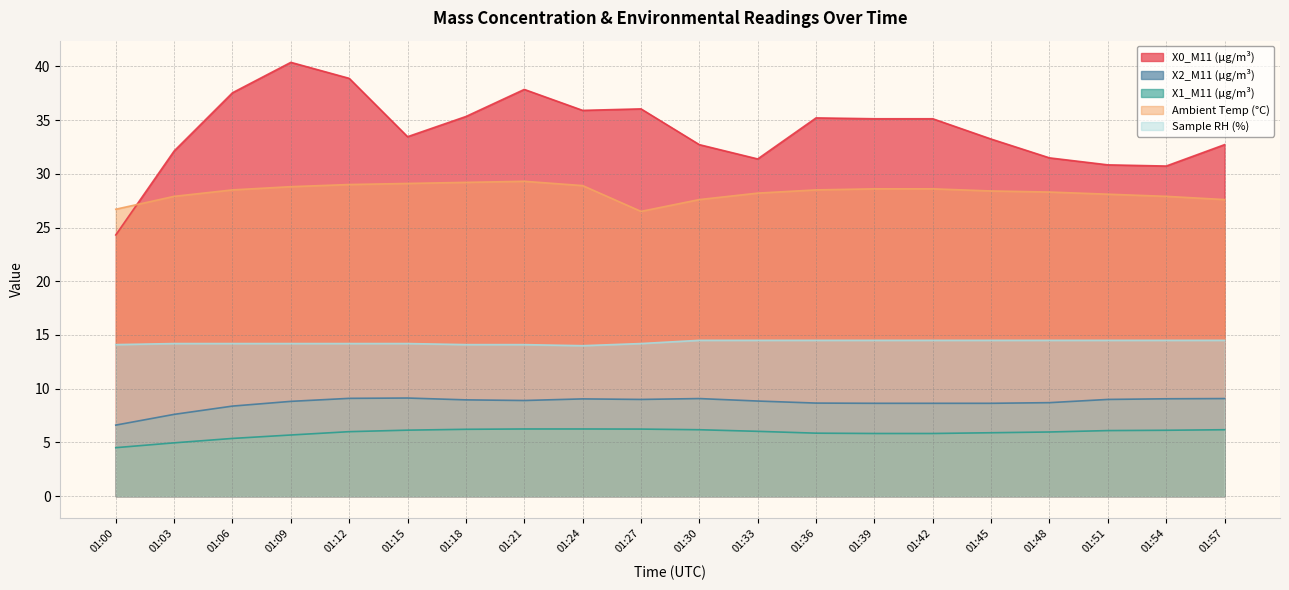

The value of Sample RH (%) at 01:18 is 14.1. True or false?

True